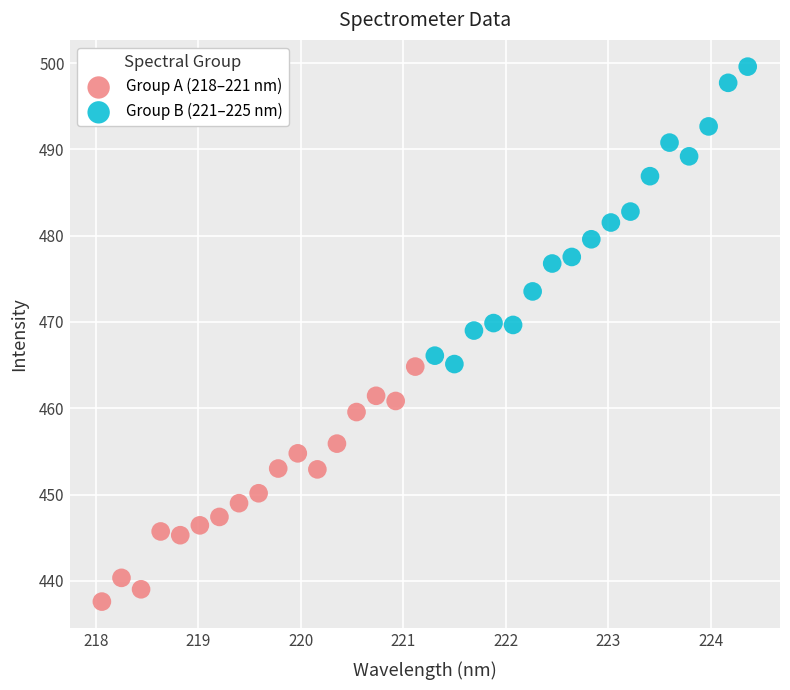

Which series contains the highest Y value?

Group B (221–225 nm)